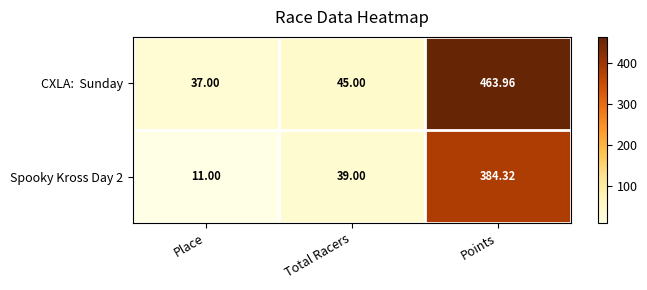

At which category is the sum across all series the highest?

Points